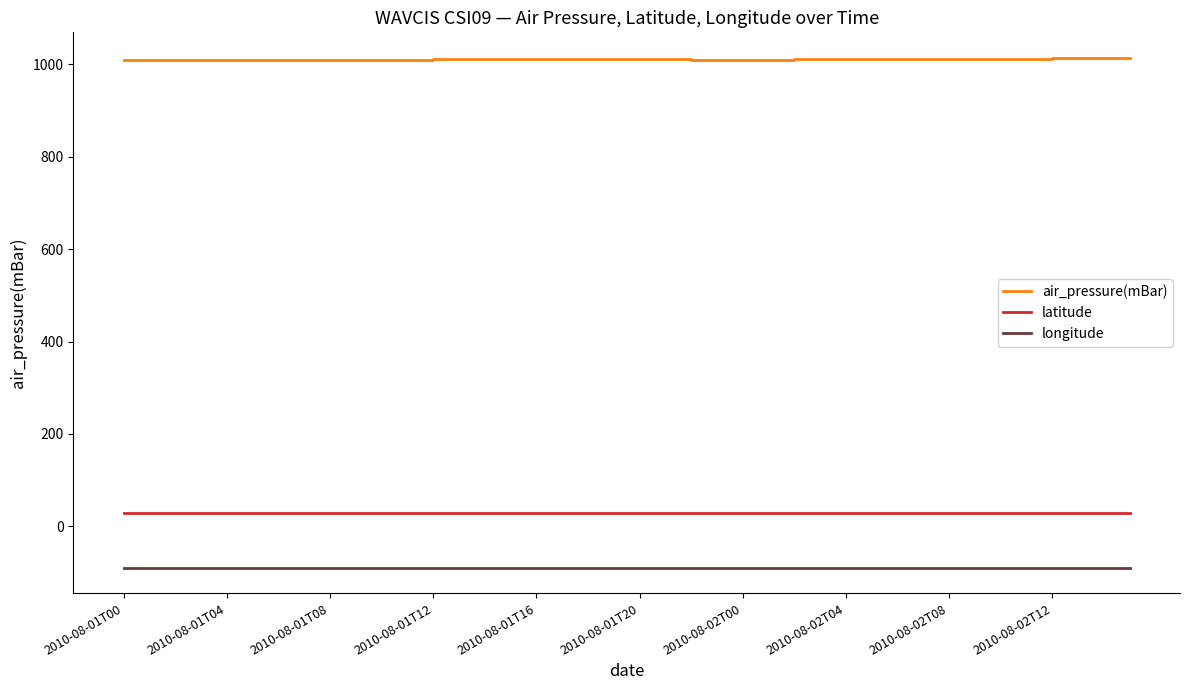

Which series has the widest spread of values?

air_pressure(mBar)